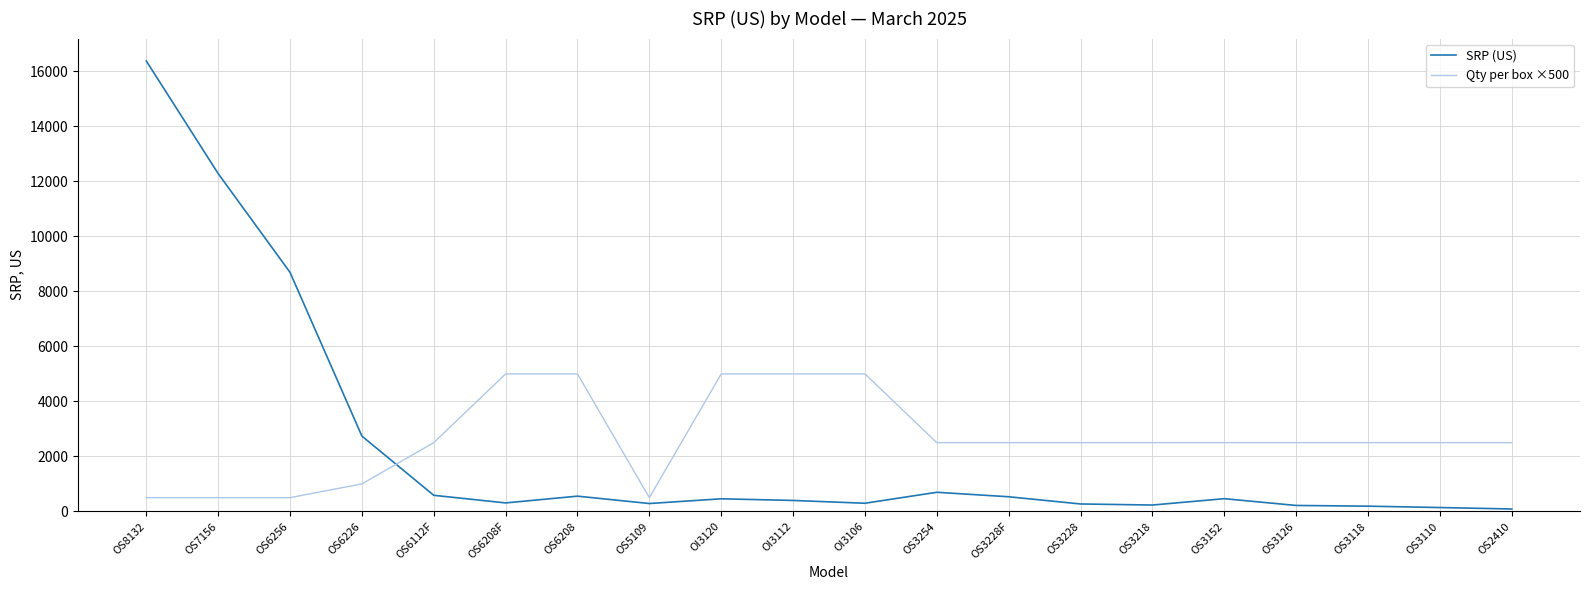

How many times do Qty per box ×500 and SRP (US) cross each other?

1